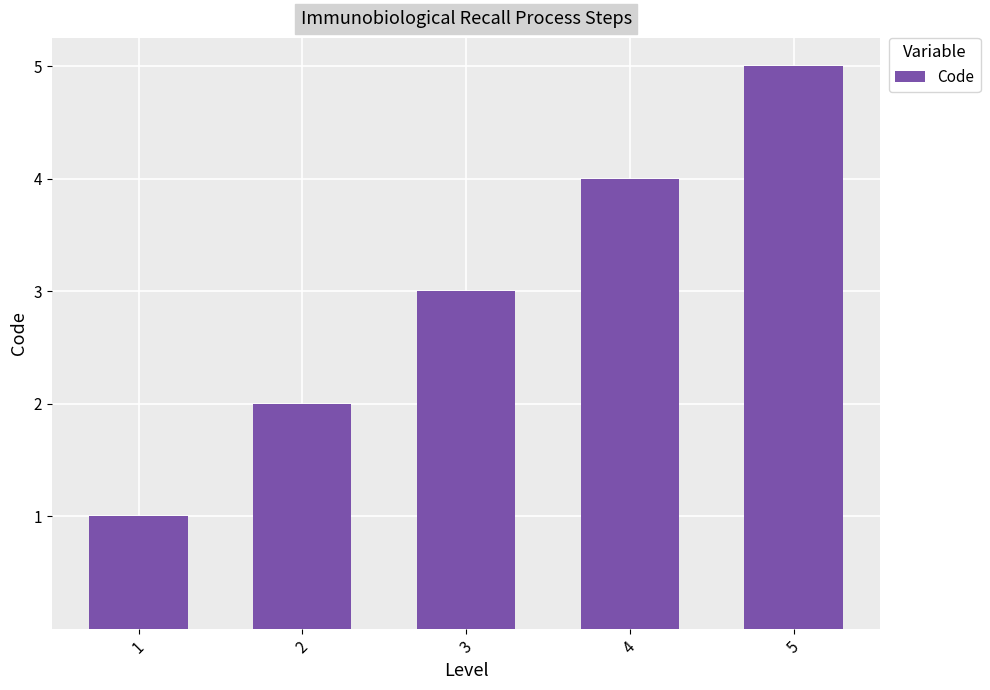

What is the difference between the maximum and second lowest values?

3